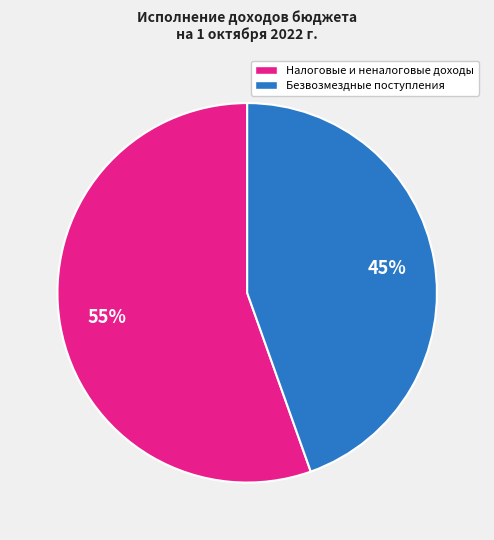

Is it true that Безвозмездные поступления is 45% of the pie?

True